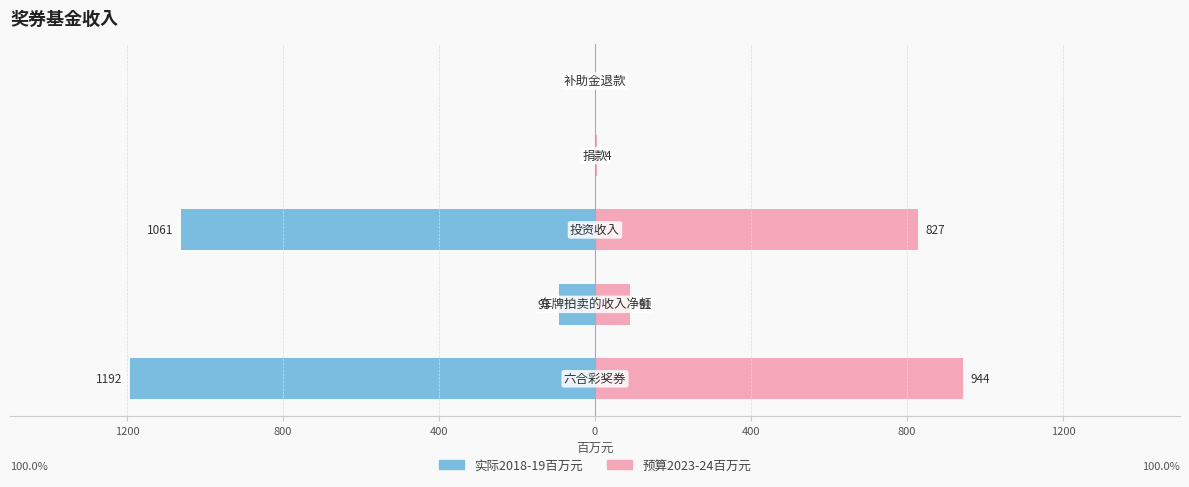

Reading left to right, extract all data points from this chart.

实际2018-19百万元: 1200=-1192	800=-93	400=-1061	0=0	400=0
预算2023-24百万元: 1200=944	800=91	400=827	0=4	400=0